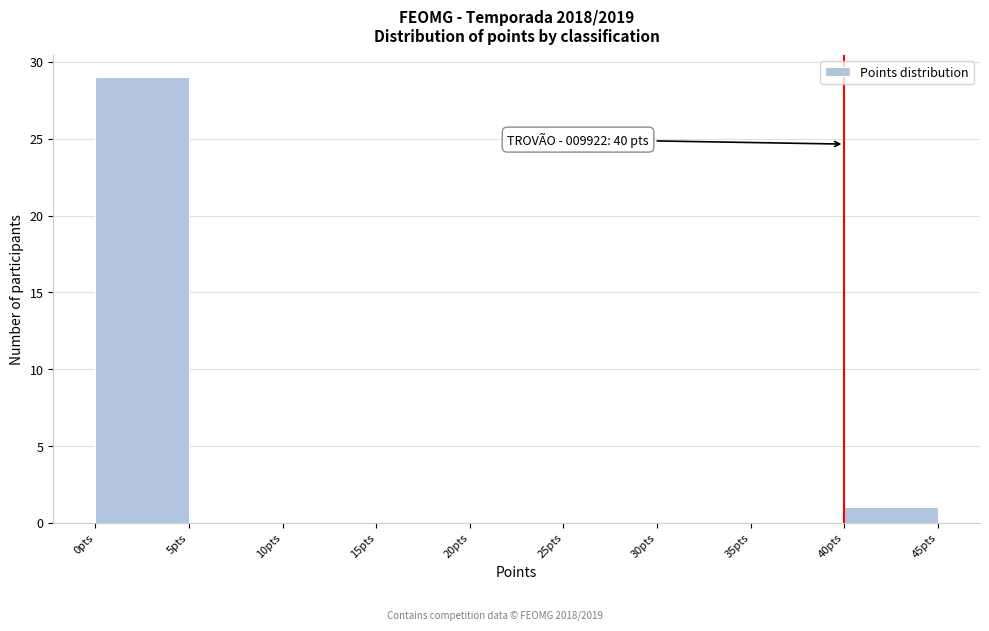

Which range on the x-axis has the tallest bar?

0 to 5